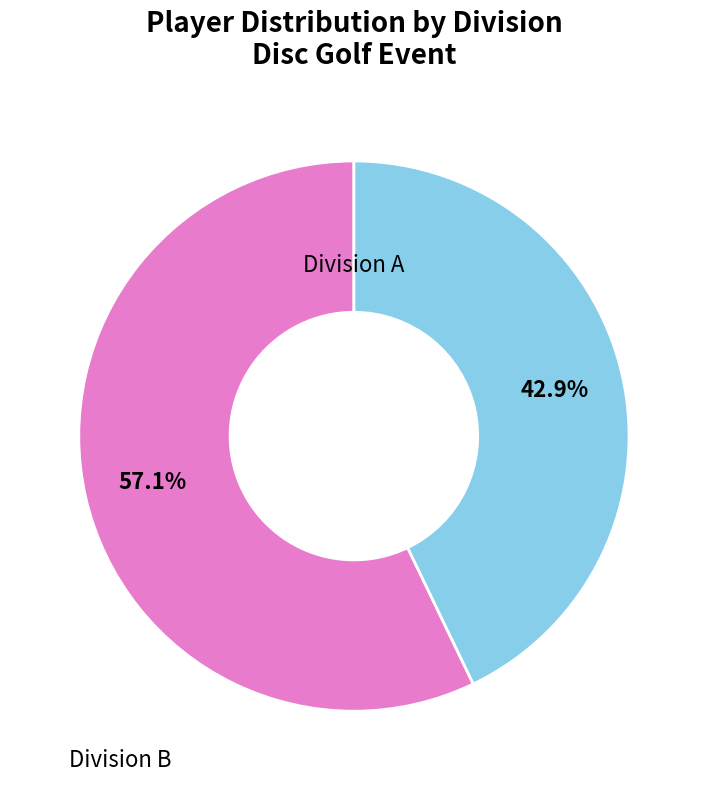

What percentage do Division B and Division A together represent?

100.0%